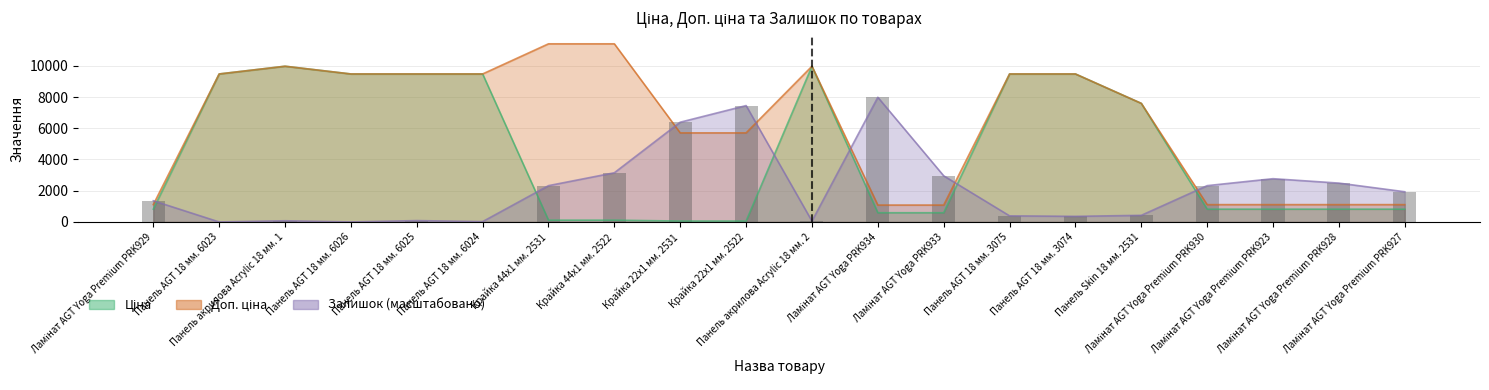

At how many categories does at least one series exceed 4020?

14